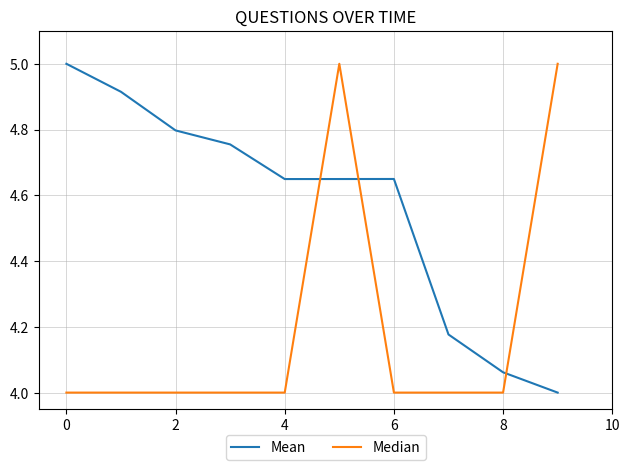

What is the difference between the maximum and minimum values in the Mean series?

1.0